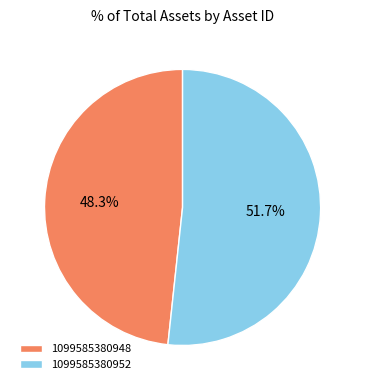

To the nearest percent, what percentage of the pie is 1099585380952?

52%